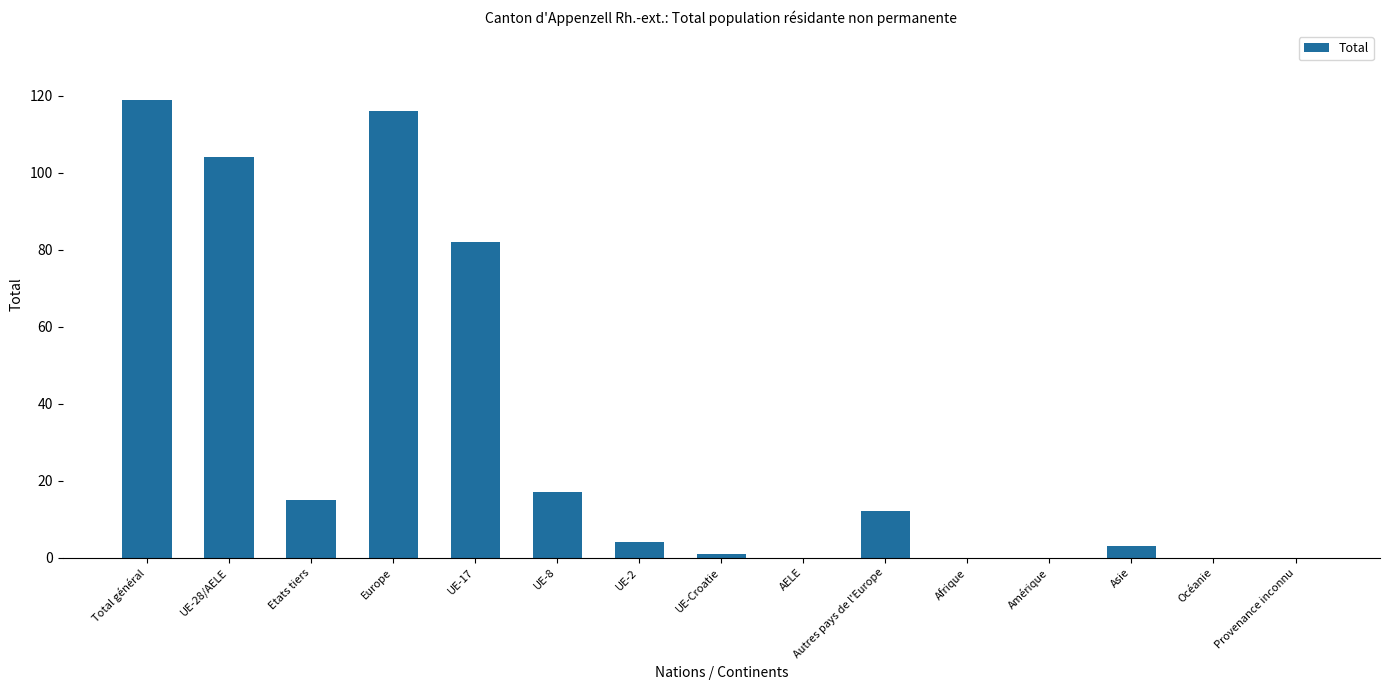

Reading right to left, list all the values displayed in this chart.

0	0	3	0	0	12	0	1	4	17	82	116	15	104	119